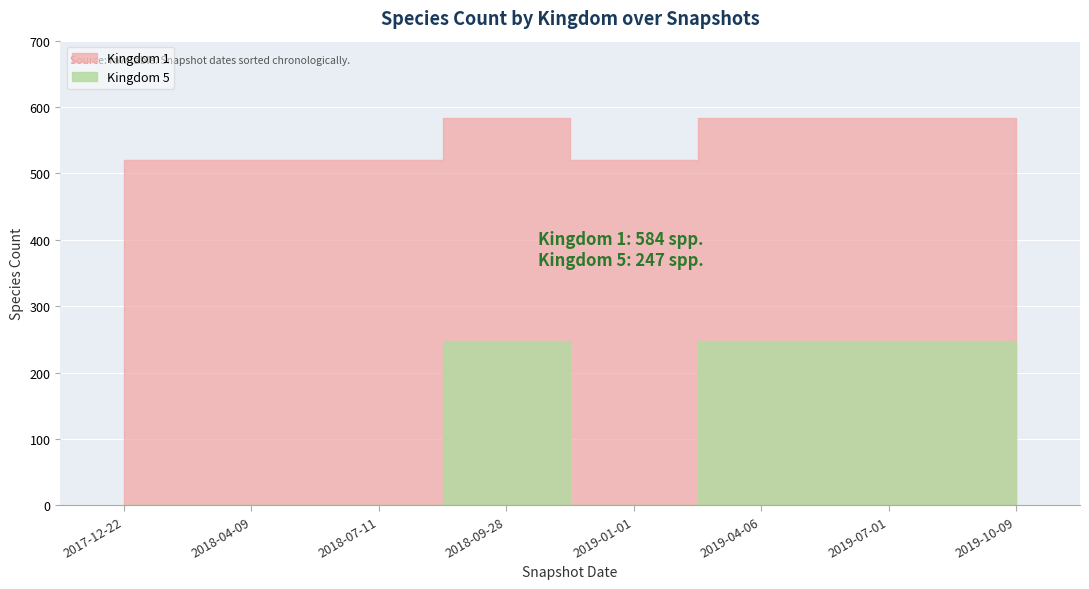

What is the difference between the highest and lowest values at 2019-07-01?

337